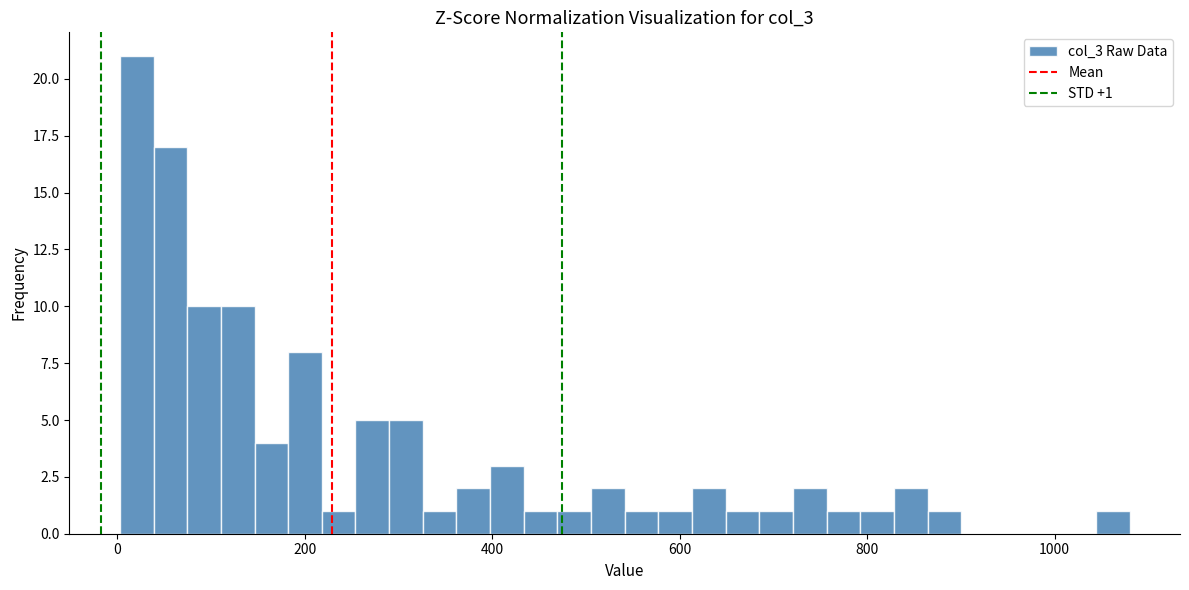

Read against the x-axis, roughly where is the centre of the tallest bar?

20